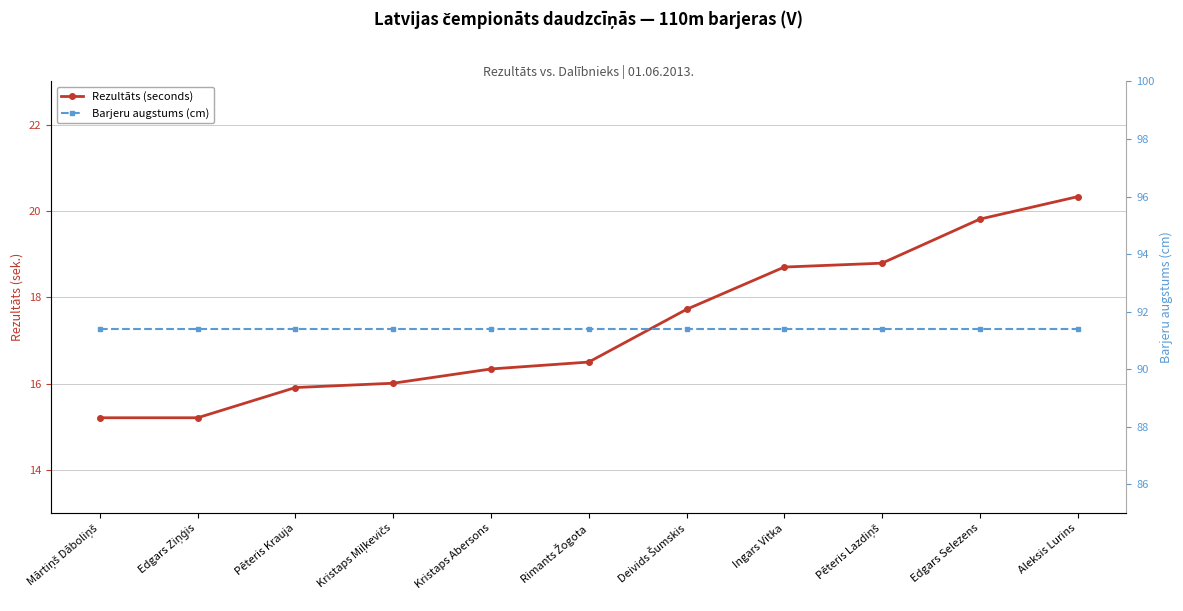

Which label corresponds to the largest value in the chart?

Mārtiņš Dāboliņš